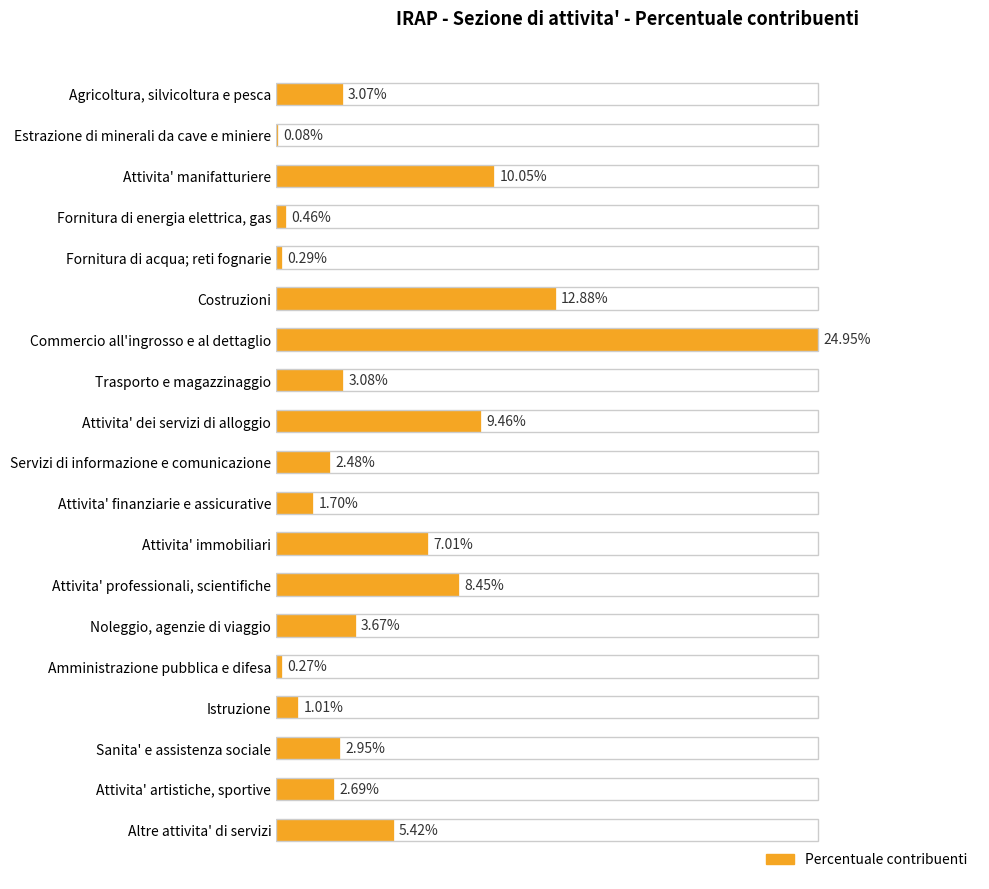

How many bars are there in total?

19